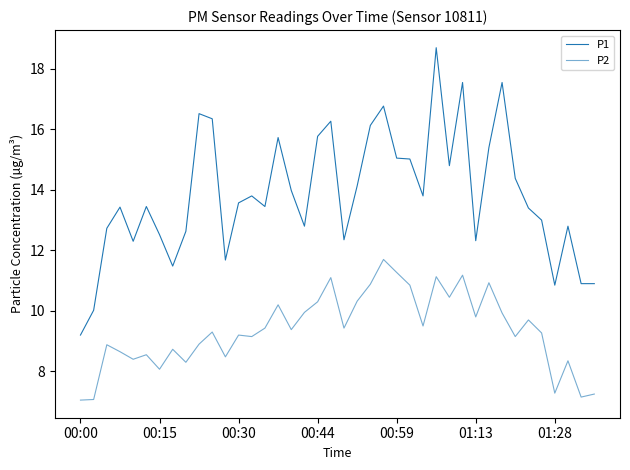

True or false: P1 has more than 1 interior local peaks.

True